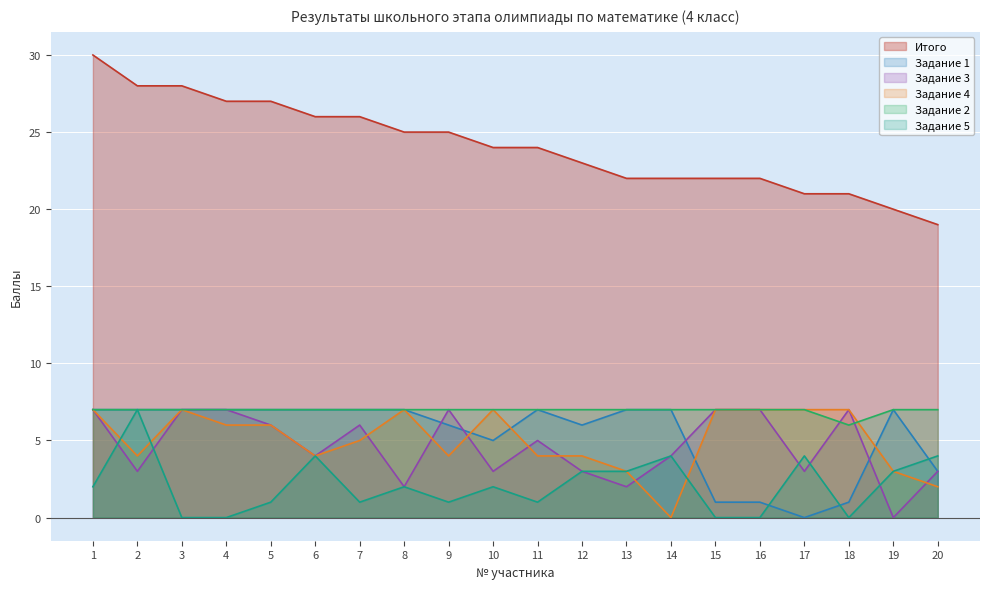

Which series has the widest spread of values?

Итого